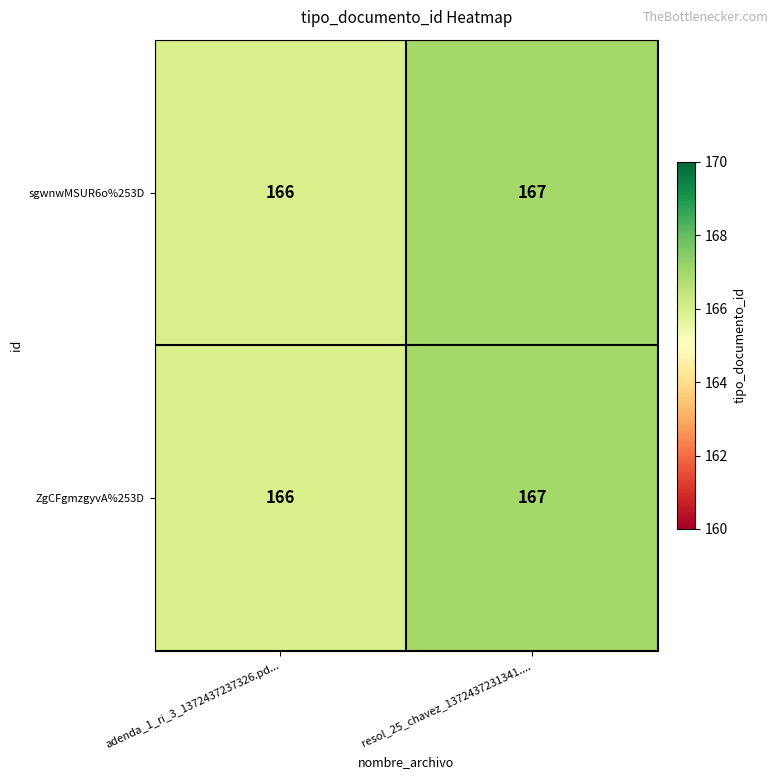

List the labels in order of ZgCFgmzgyvA%253D value, largest first.

resol_25_chavez_1372437231341...., adenda_1_ri_3_1372437237326.pd...